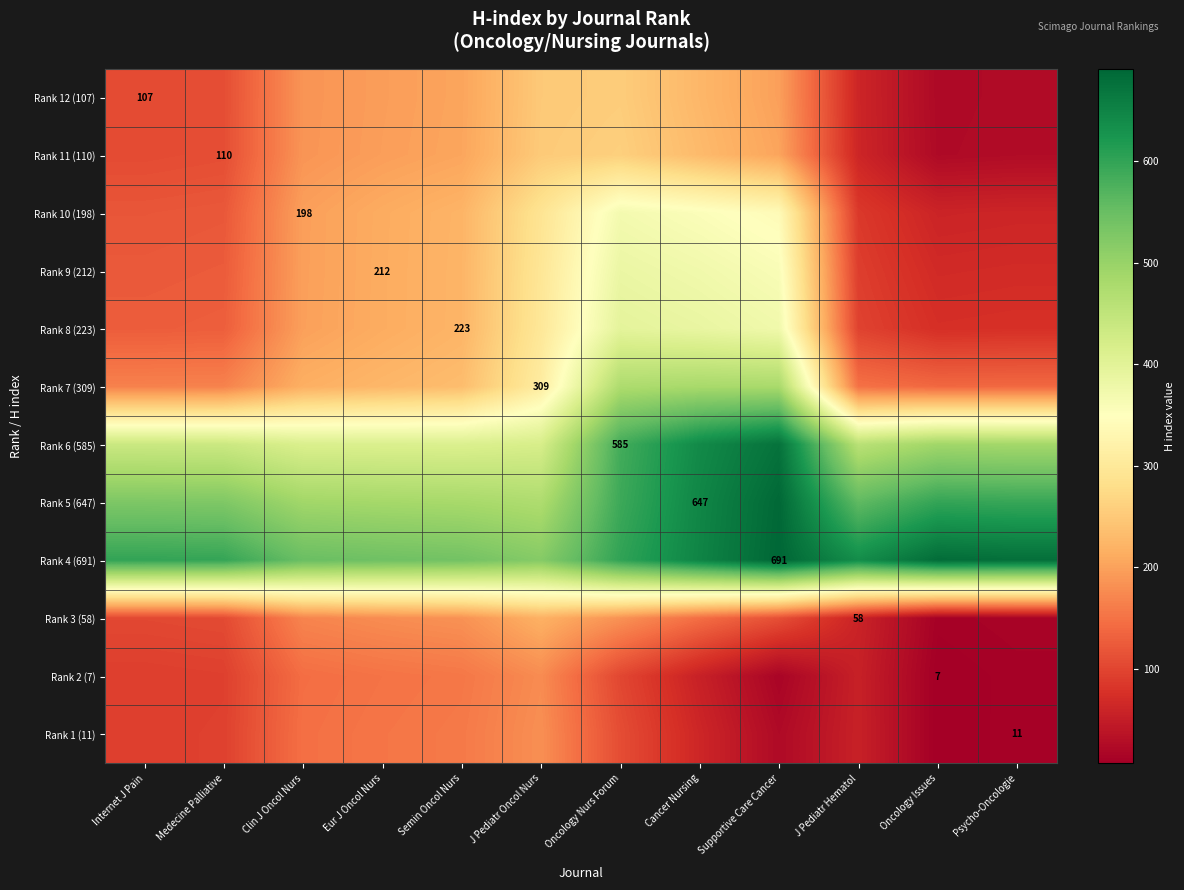

How many categories are shown in the chart?

12